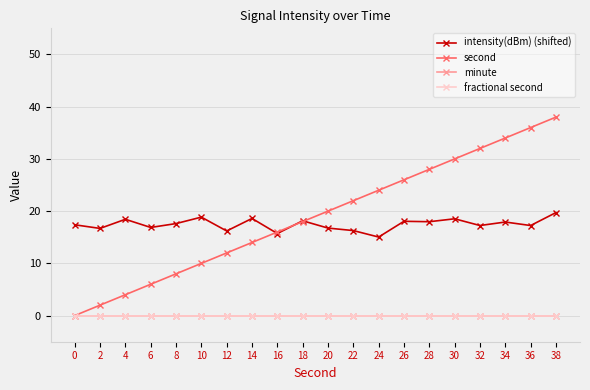

The value of intensity(dBm) (shifted) at 28 is 4.0. True or false?

False